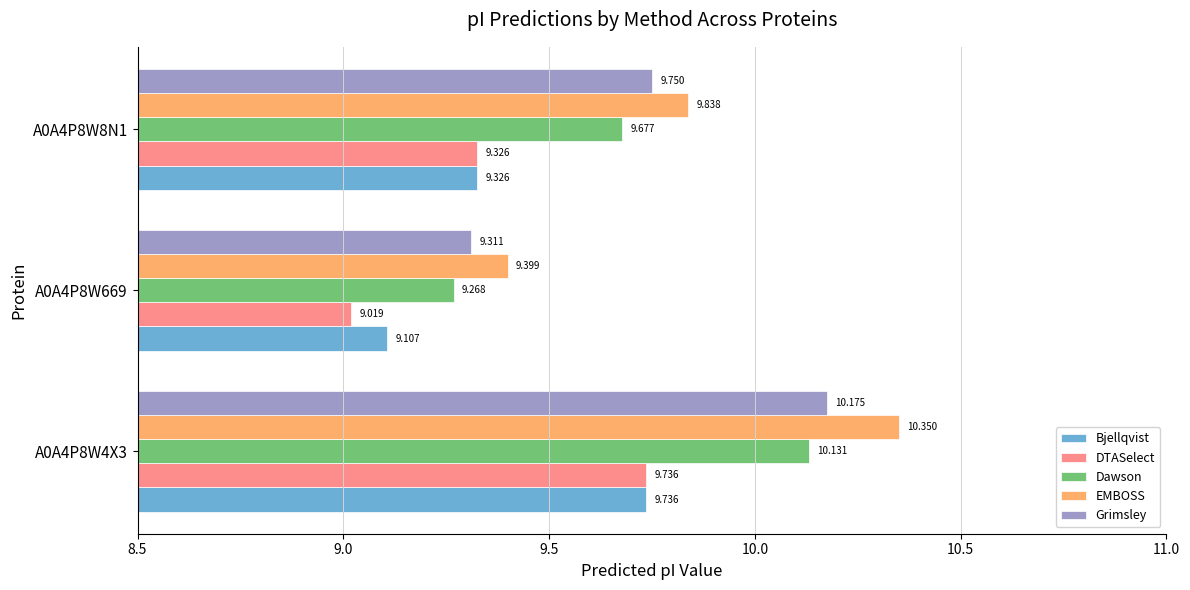

Between A0A4P8W4X3 and A0A4P8W669, which series saw the biggest shift?

EMBOSS